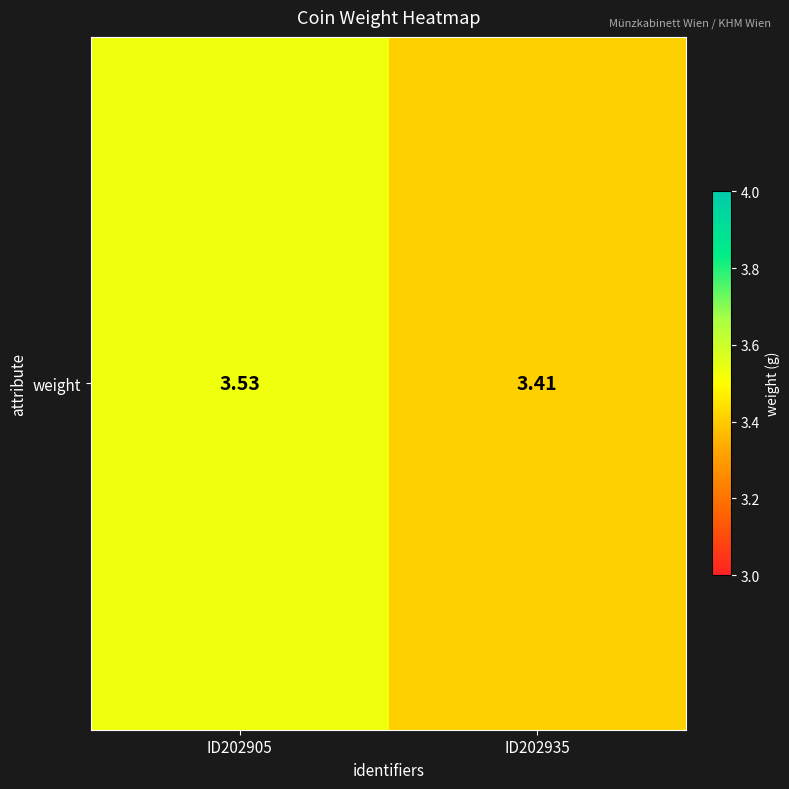

What is the greatest value displayed?

3.5